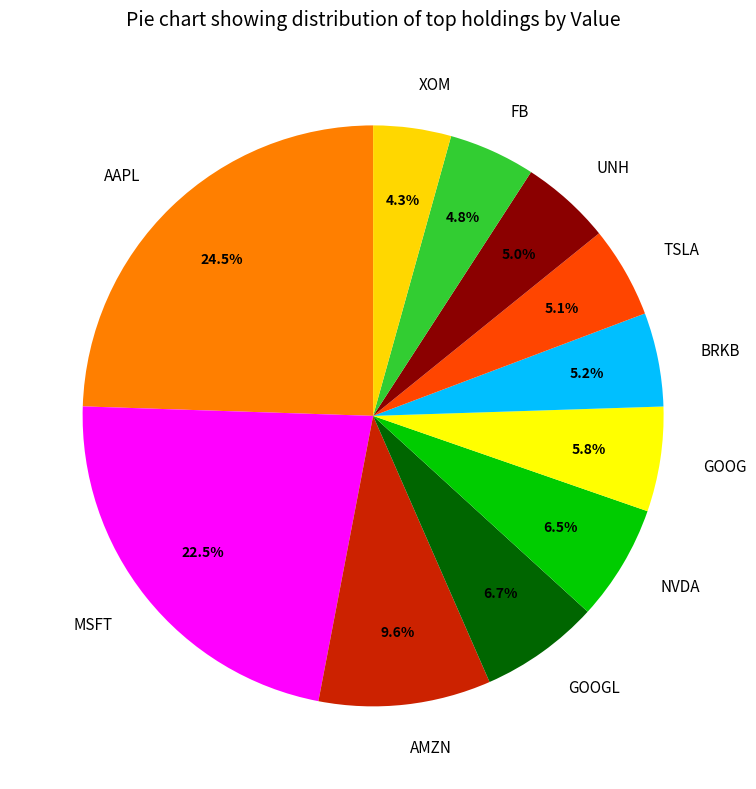

What percentage is the GOOGL slice, to the nearest percent?

7%